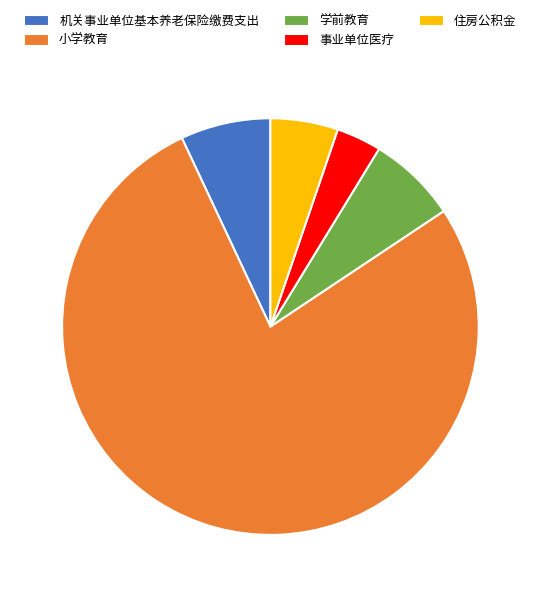

Do 事业单位医疗 and 小学教育 together represent more than half of the pie?

Yes